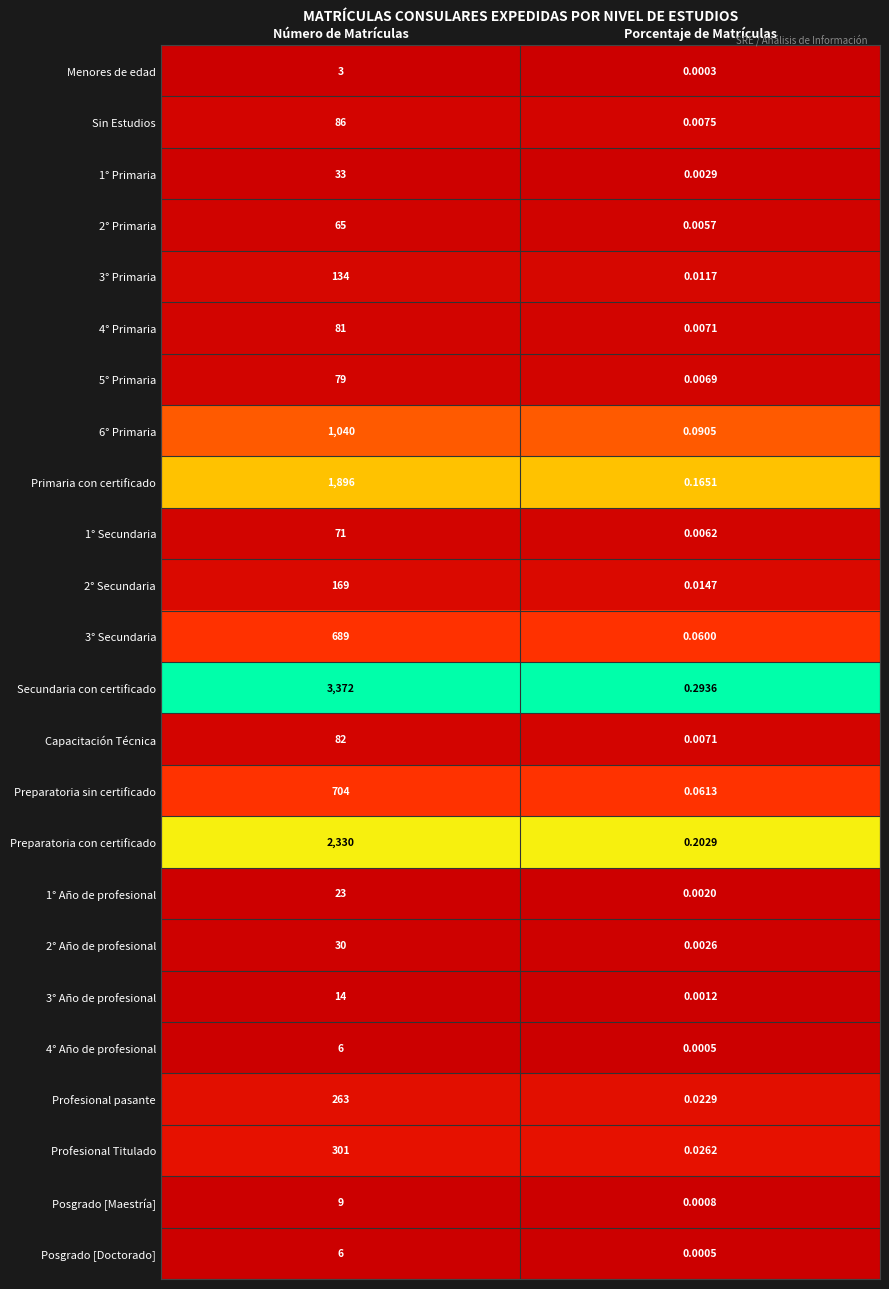

List the labels in order of Profesional Titulado value, largest first.

Número de Matrículas, Porcentaje de Matrículas